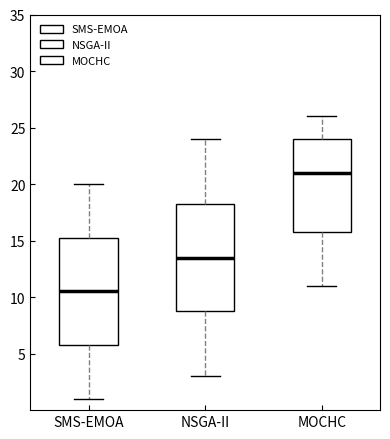

Reading left to right, transcribe this box plot: for each box, give where its median line is, the range the box spans, and where its two whiskers end, as read against the y-axis. The values are not printed on the chart, so give them approximately, as read against the axis.

SMS-EMOA: median 10.5, box 6.0 to 15.5, whiskers 1.0 to 20.0
NSGA-II: median 13.5, box 9.0 to 18.5, whiskers 3.0 to 24.0
MOCHC: median 21.0, box 16.0 to 24.0, whiskers 11.0 to 26.0